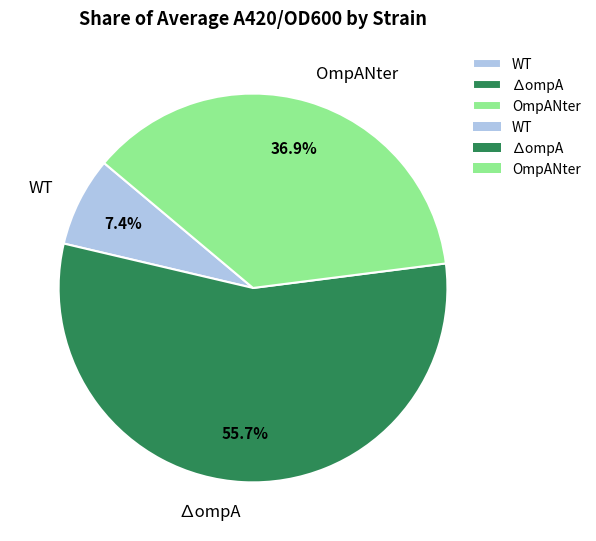

Which slice is the largest?

∆ompA